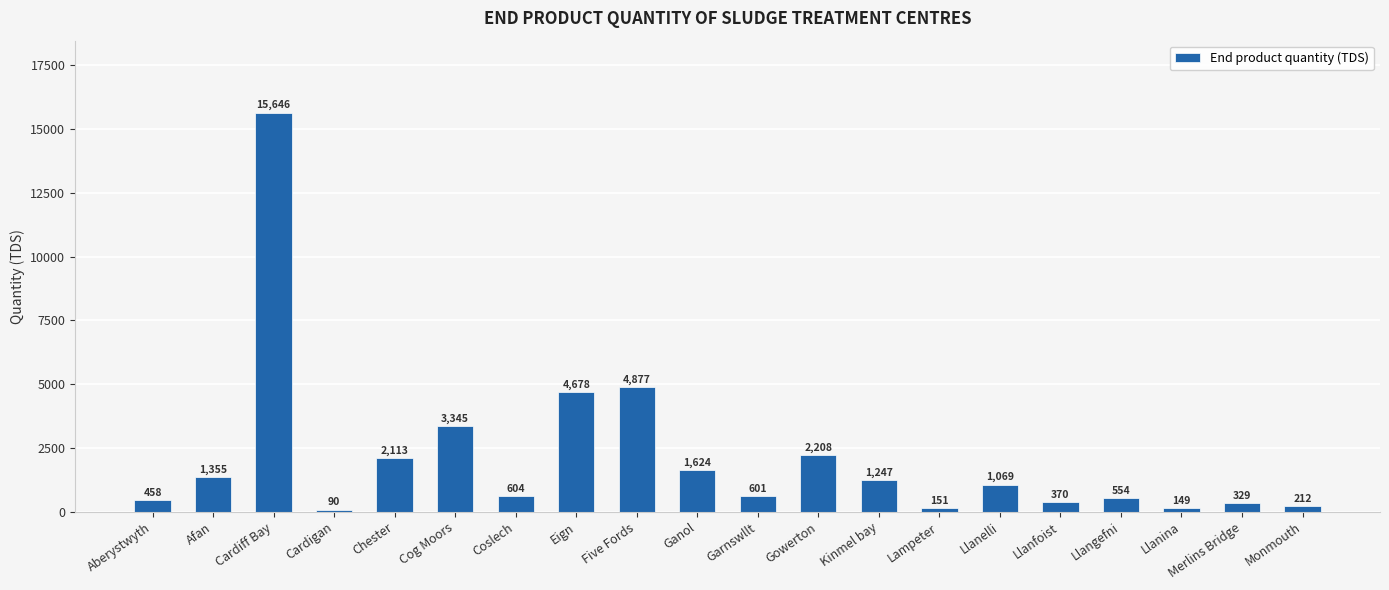

What is the label of the 14th bar from the right?

Coslech